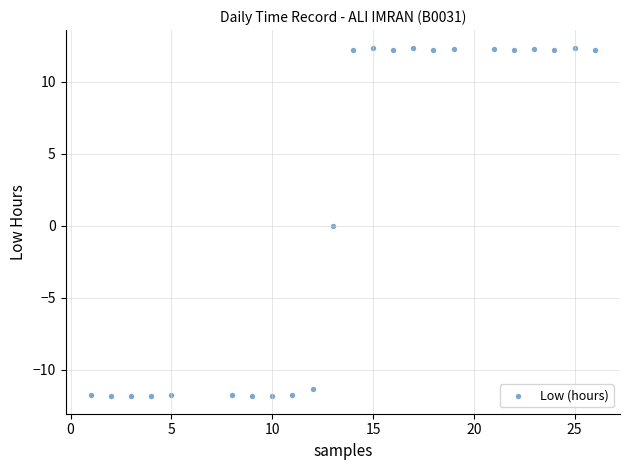

What is the range of Y values (max minus min)?

24.2